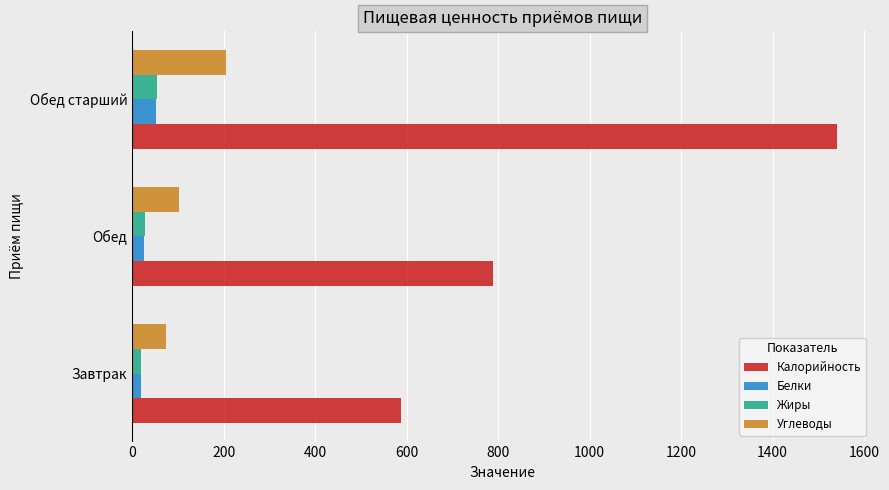

True or false: Калорийность has a value of 1541.0 at Обед старший.

True